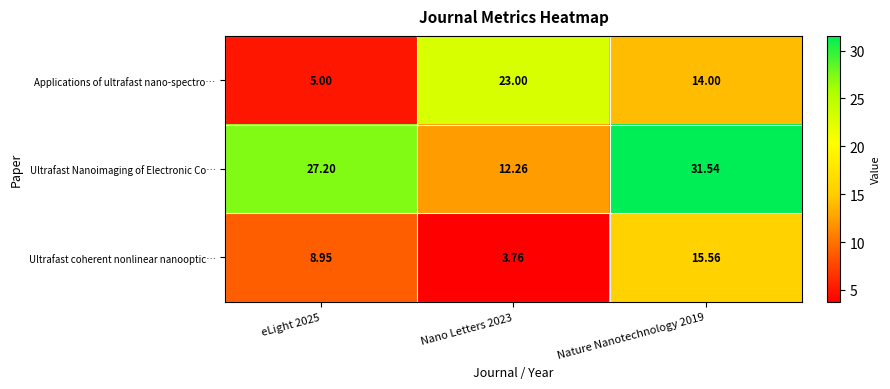

Rank the series by their maximum value, from highest to lowest.

Ultrafast Nanoimaging of Electronic Co…, Applications of ultrafast nano-spectro…, Ultrafast coherent nonlinear nanooptic…